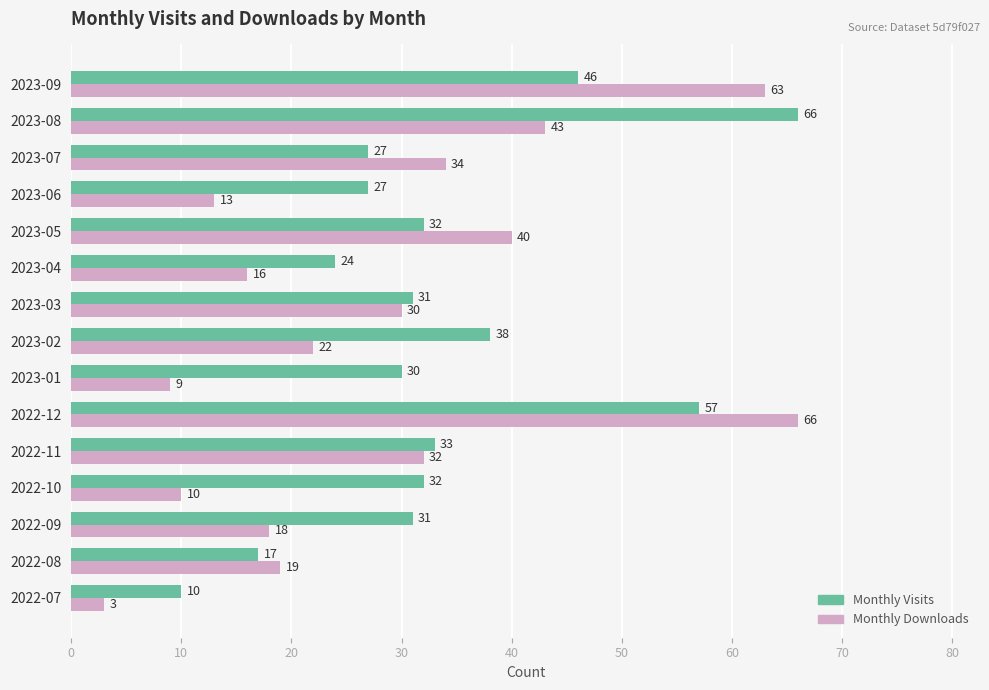

List the series in order of their overall mean, highest first.

Monthly Visits, Monthly Downloads